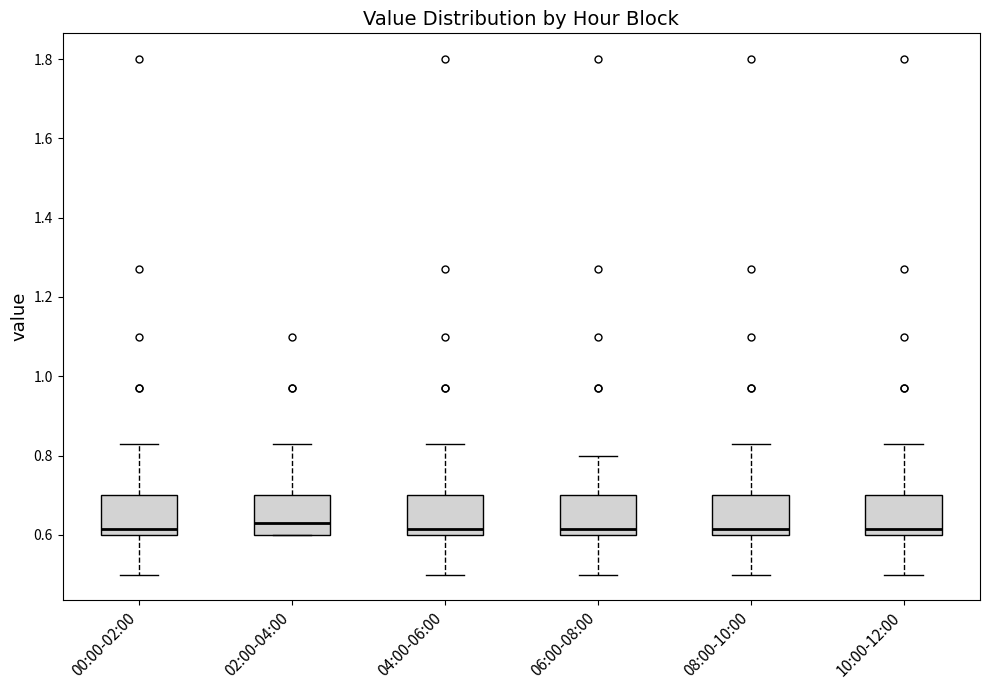

Reading left to right, transcribe this box plot: for each box, give where its median line is, the range the box spans, and where its two whiskers end, as read against the y-axis. The values are not printed on the chart, so give them approximately, as read against the axis.

00:00-02:00: median 0.62, box 0.60 to 0.70, whiskers 0.50 to 0.84
02:00-04:00: median 0.64, box 0.60 to 0.70, whiskers 0.60 to 0.84
04:00-06:00: median 0.62, box 0.60 to 0.70, whiskers 0.50 to 0.84
06:00-08:00: median 0.62, box 0.60 to 0.70, whiskers 0.50 to 0.80
08:00-10:00: median 0.62, box 0.60 to 0.70, whiskers 0.50 to 0.84
10:00-12:00: median 0.62, box 0.60 to 0.70, whiskers 0.50 to 0.84